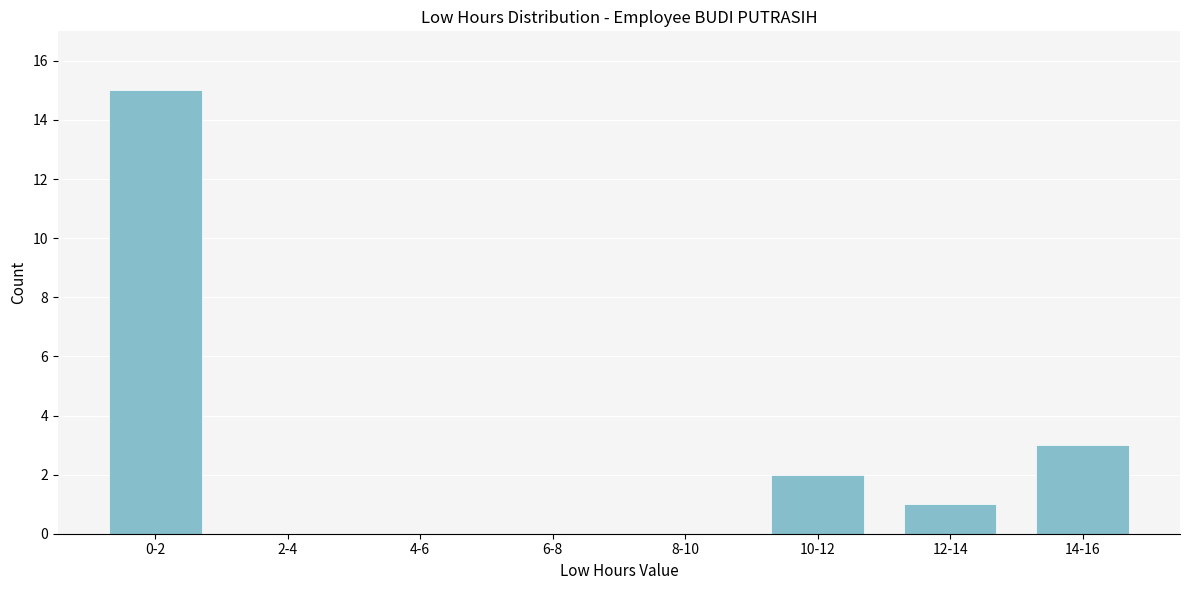

Reading left to right, extract all data points from this chart.

0-2=15	2-4=0	4-6=0	6-8=0	8-10=0	10-12=2	12-14=1	14-16=3